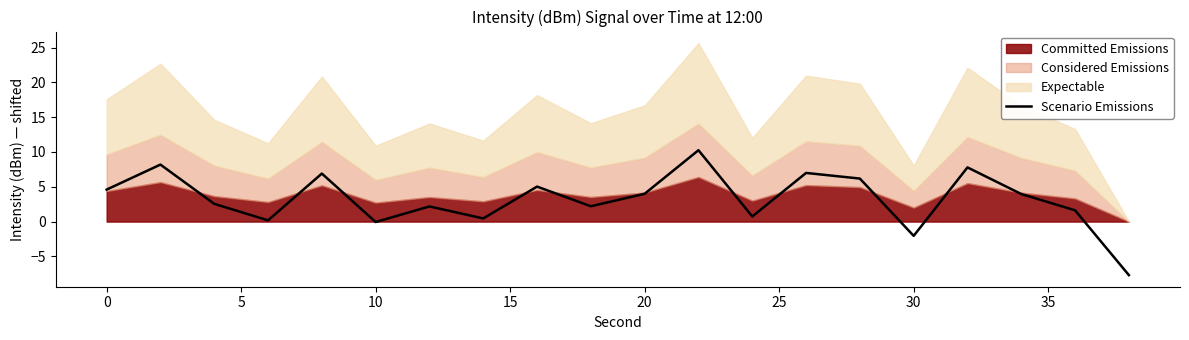

Count the number of values greater than 3.

10